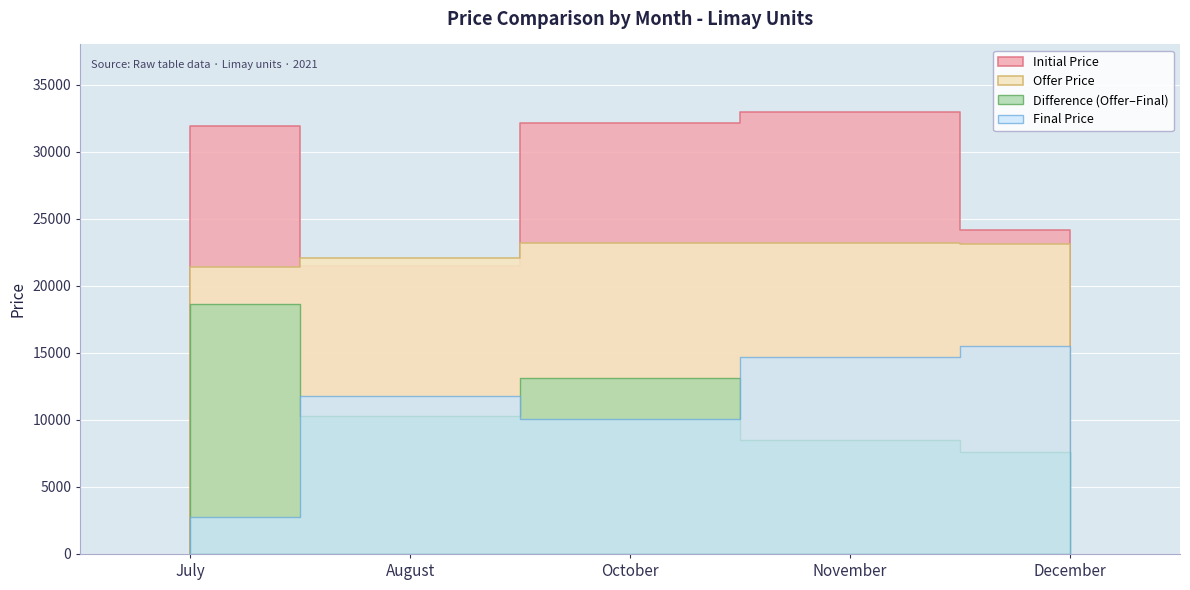

Is the value of Initial Price at July greater than the value of Difference at August?

Yes